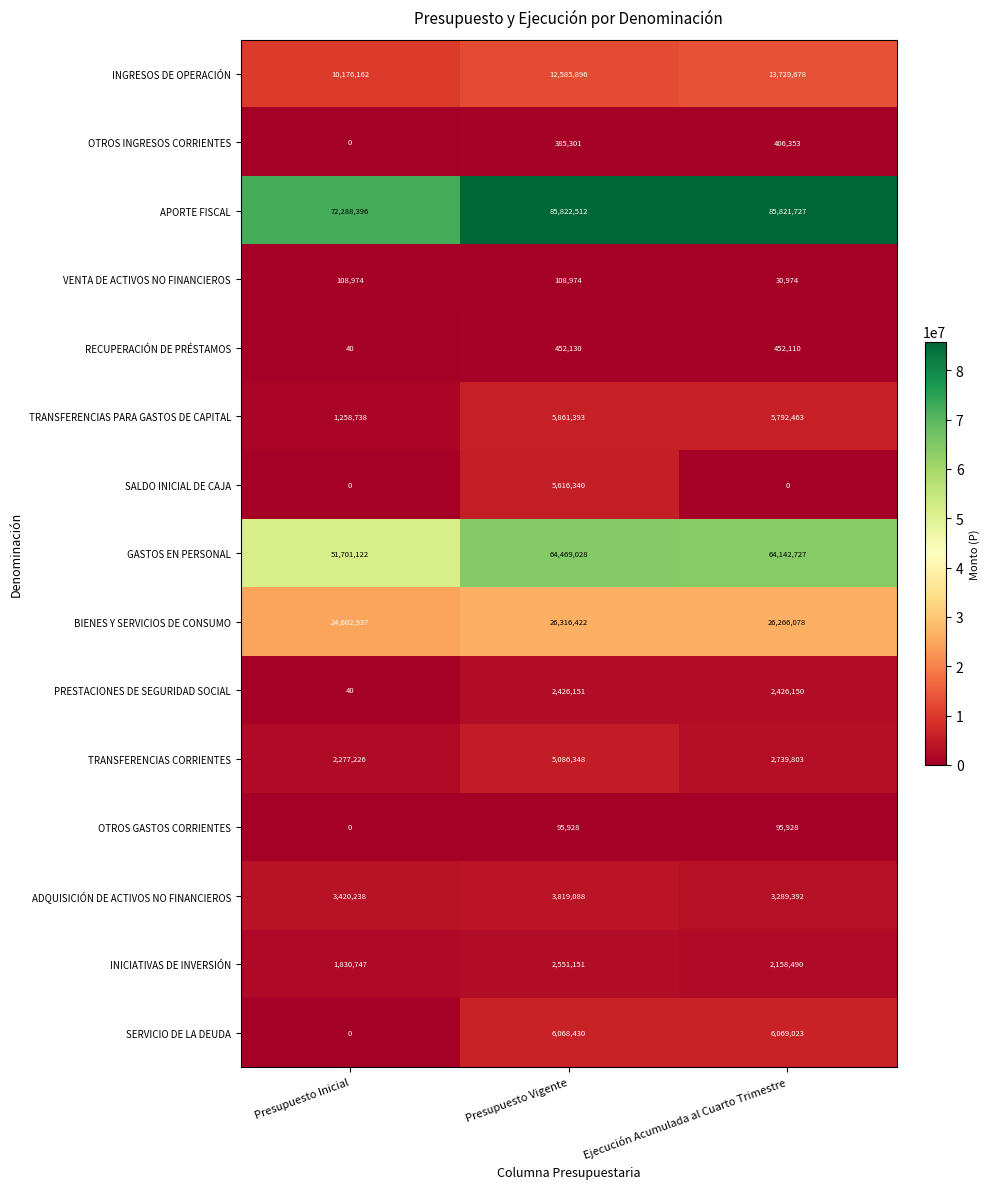

At which label does INICIATIVAS DE INVERSIÓN reach its minimum?

Presupuesto Inicial